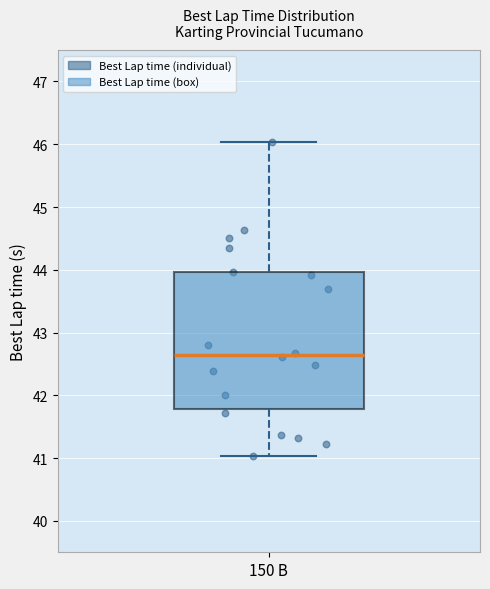

Read this box plot against the y-axis: the position of the median line, the range covered by the box, and the ends of both whiskers. The values are not printed on the chart, so give them approximately, as read against the axis.

median 42.6, box 41.8 to 44.0, whiskers 41.0 to 46.0